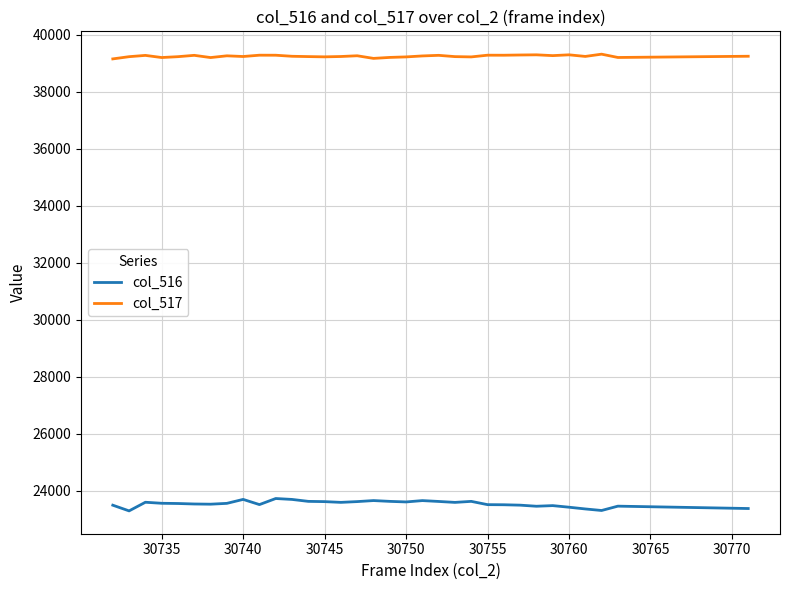

Rank the series by their average value, from lowest to highest.

col_516, col_517